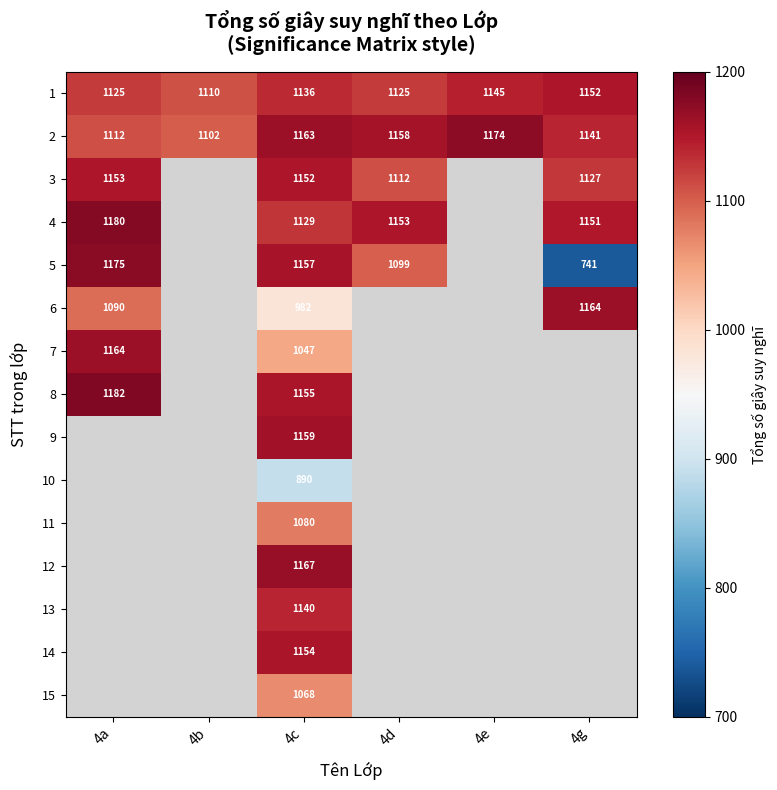

What is the total value across all series at 4c?

16579